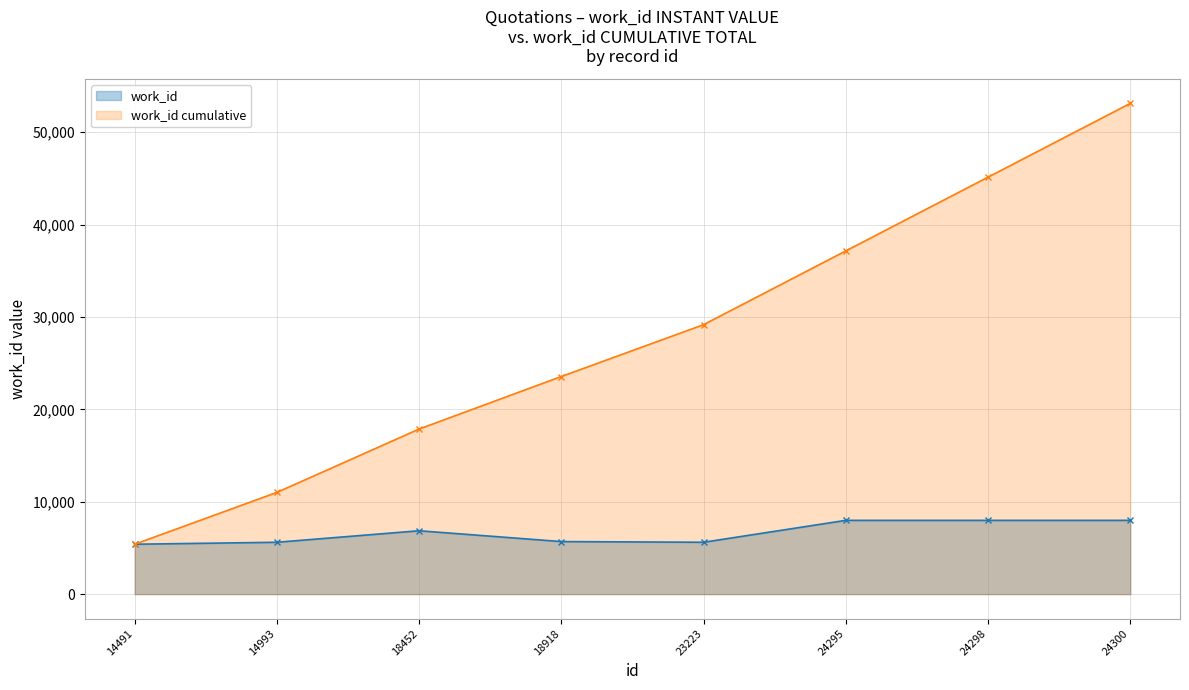

What is the difference between the values at 18452 and 24300?

1126